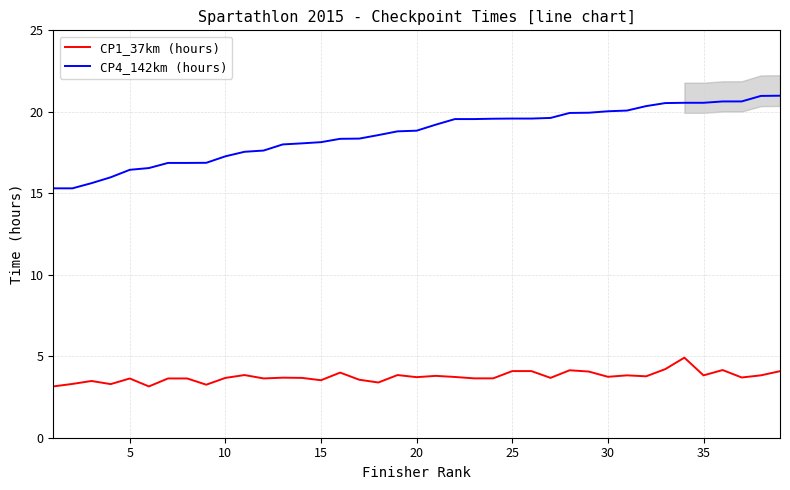

Count the number of data series in this chart.

2